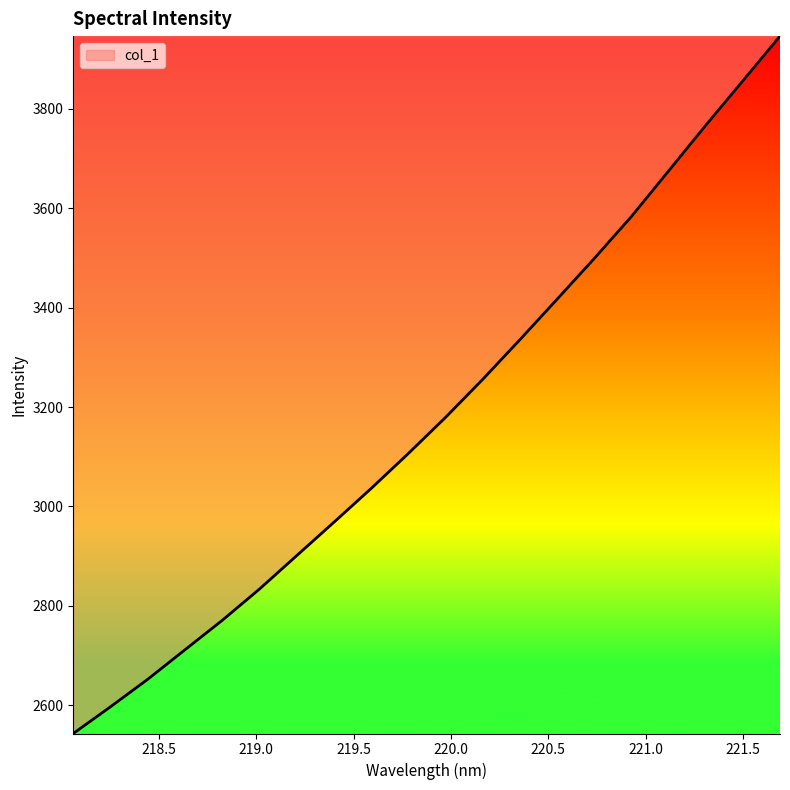

How many lines are shown in the chart?

1